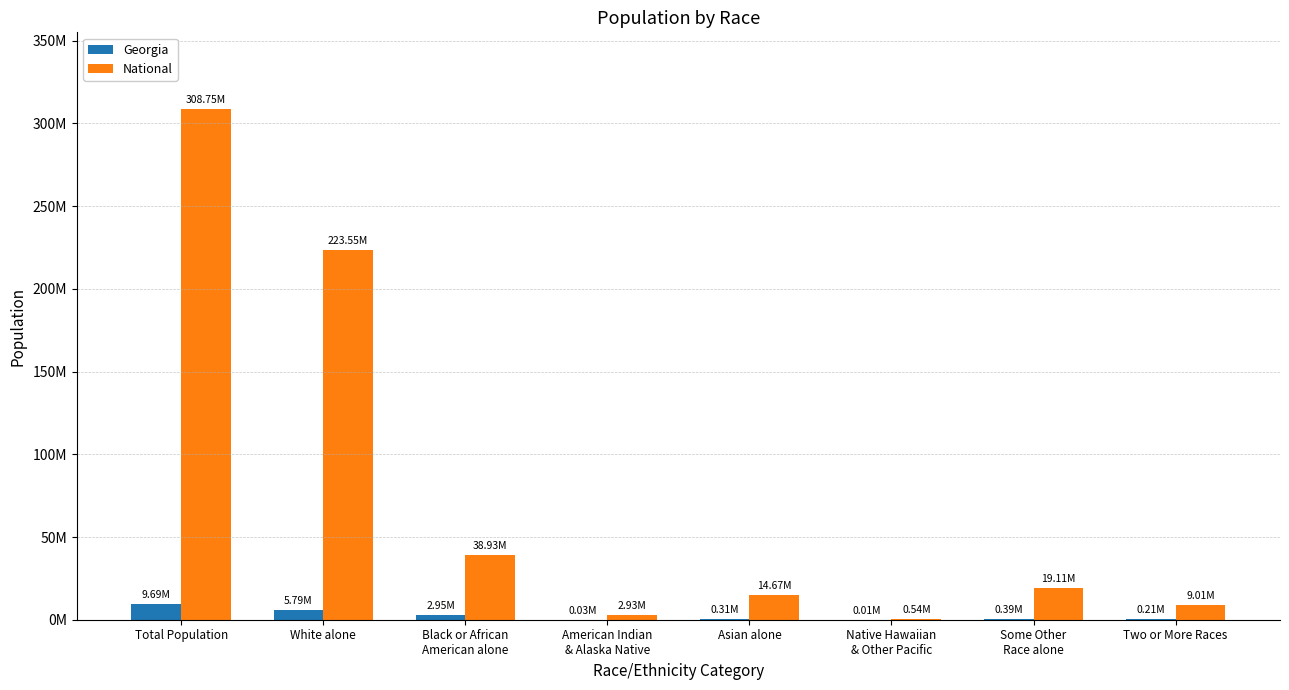

What position from the left is Black or African
American alone?

3